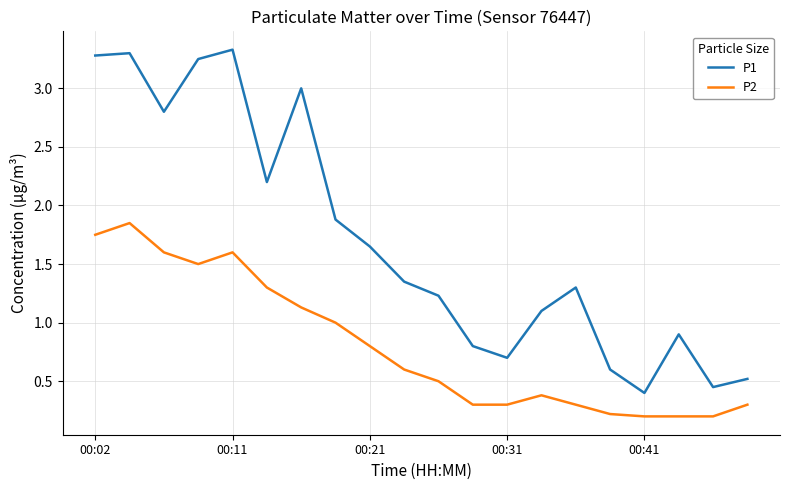

Which series has the largest total across all categories?

P1